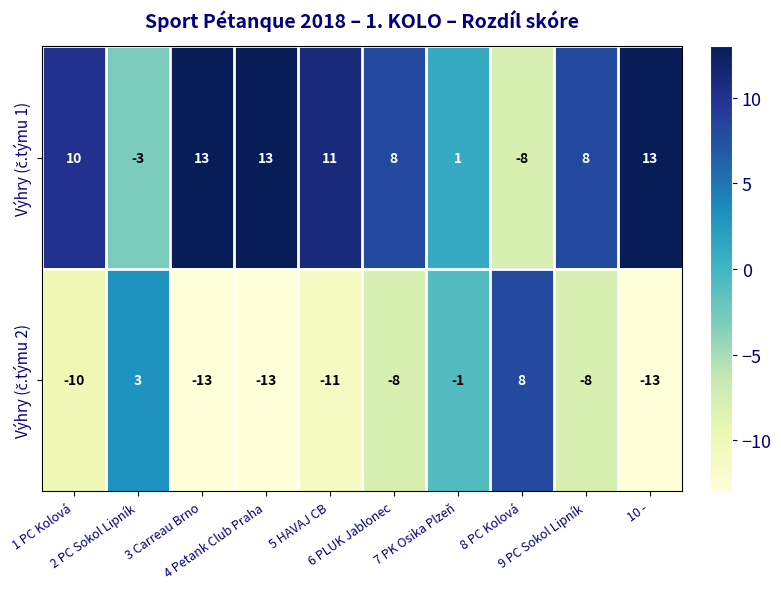

What is the maximum value shown in the chart?

13